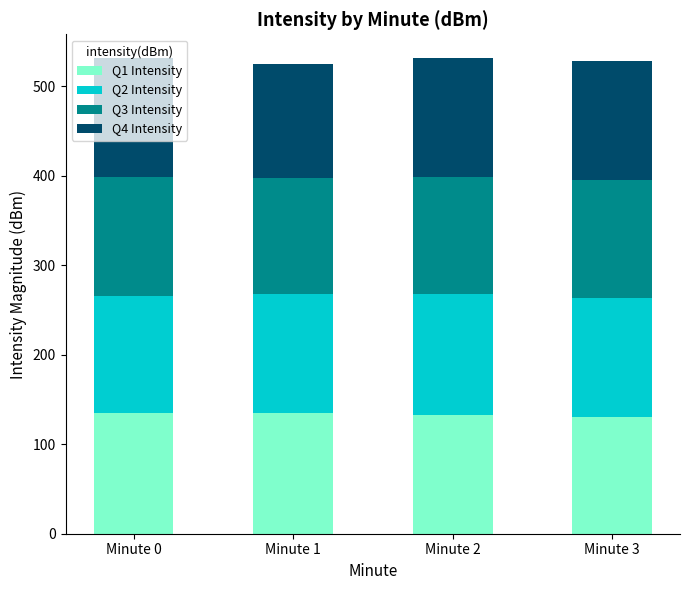

What is the maximum value for Q1 Intensity?

134.9